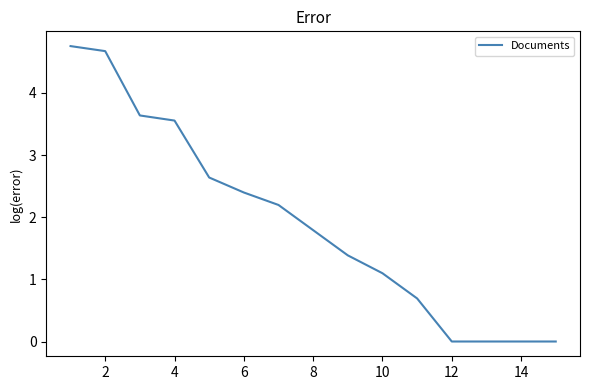

What is the difference between the maximum and minimum values?

4.8